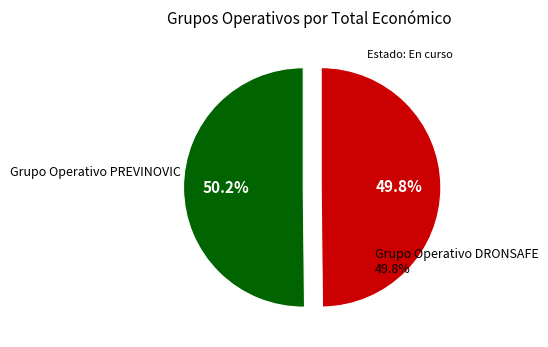

To the nearest percent, what is the average slice percentage?

50%